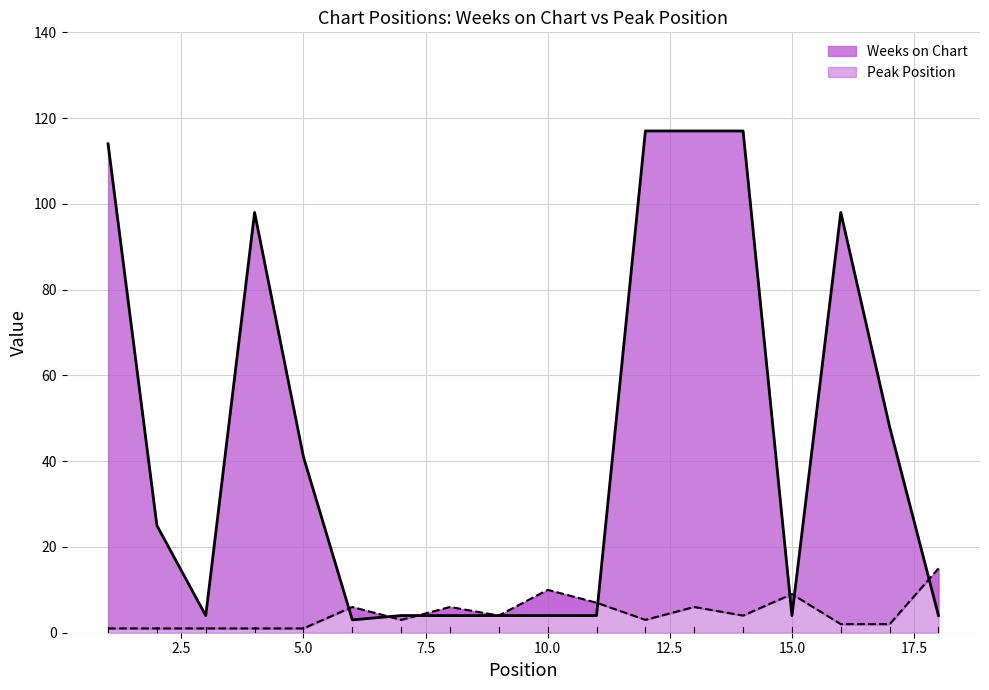

In Peak Position, how many points are higher than both neighbors (excluding endpoints)?

5